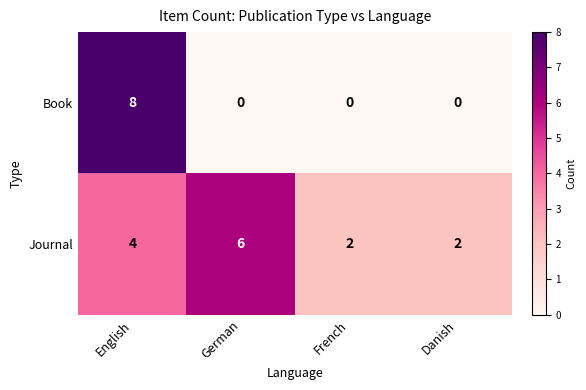

What is the sum of all Journal values?

14